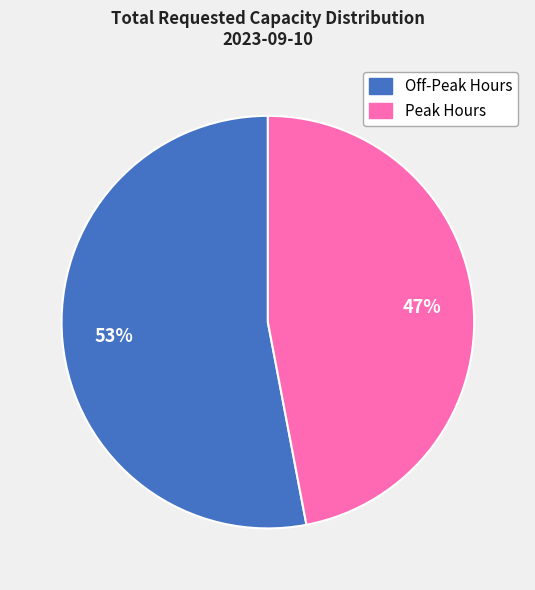

Is there a majority slice in this chart?

Yes